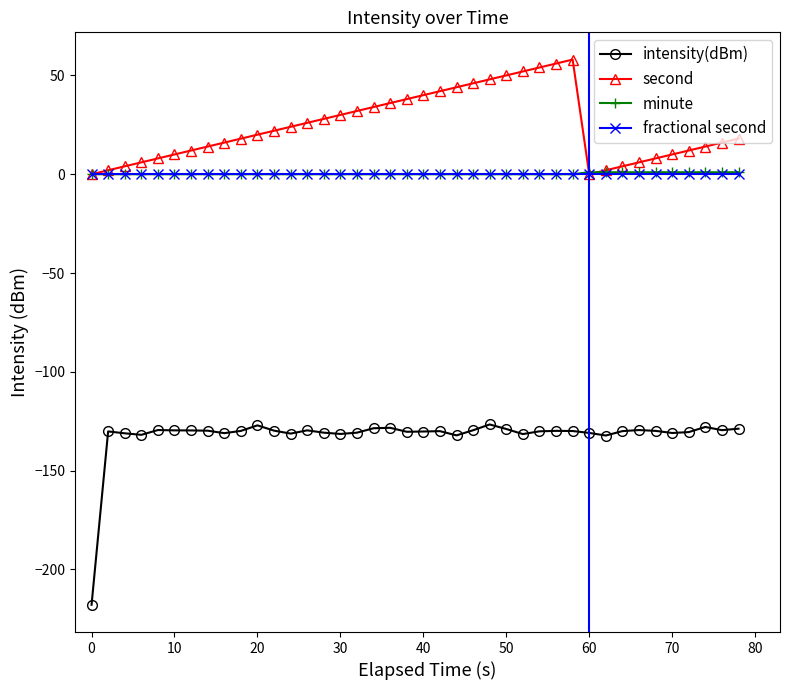

Which series has the largest total across all categories?

second